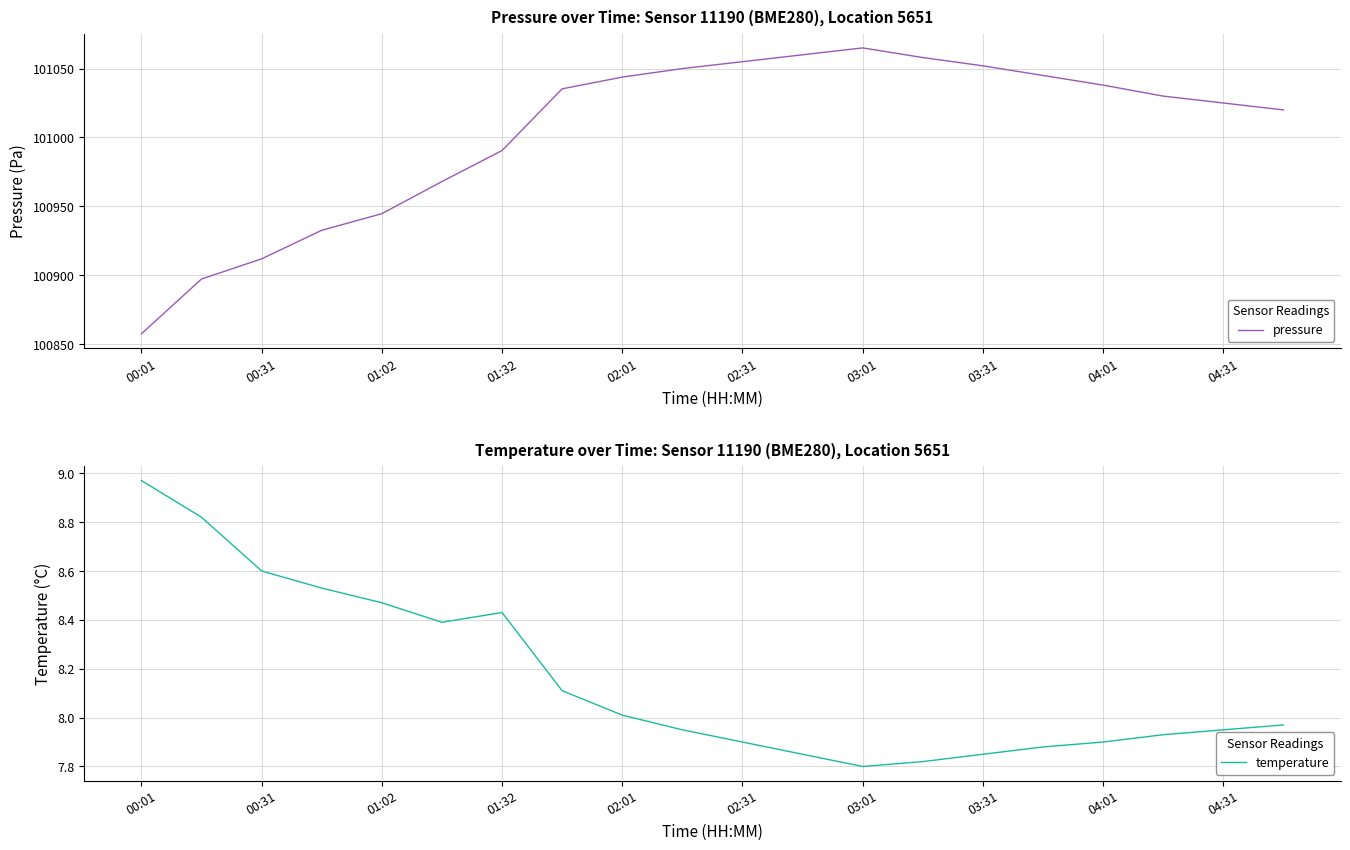

What is the maximum value for pressure?

101065.0